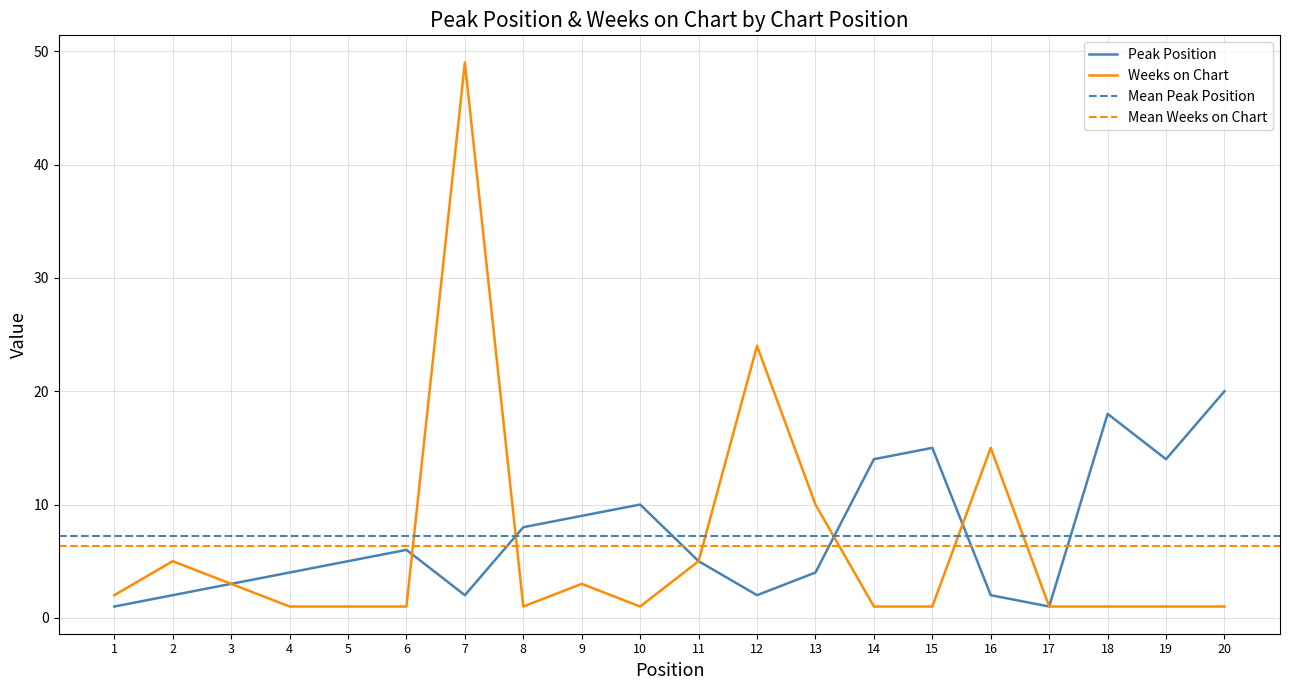

Is it true that Weeks on Chart equals 27 at 16?

False